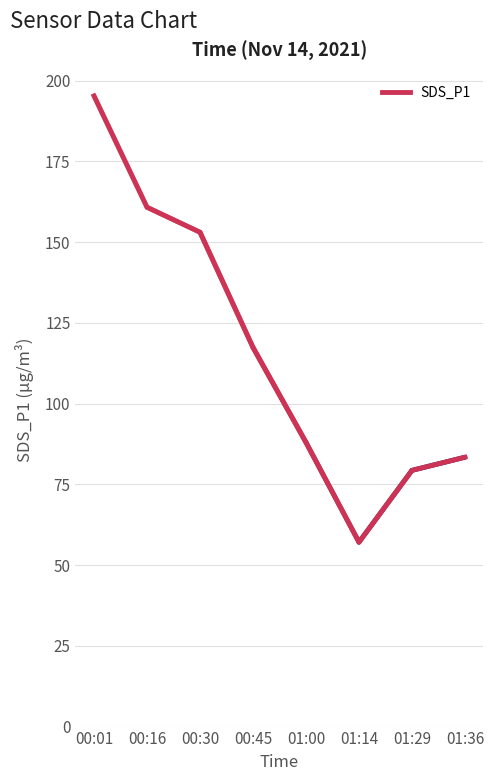

What is the change in value from 00:30 to 01:00?

-65.1